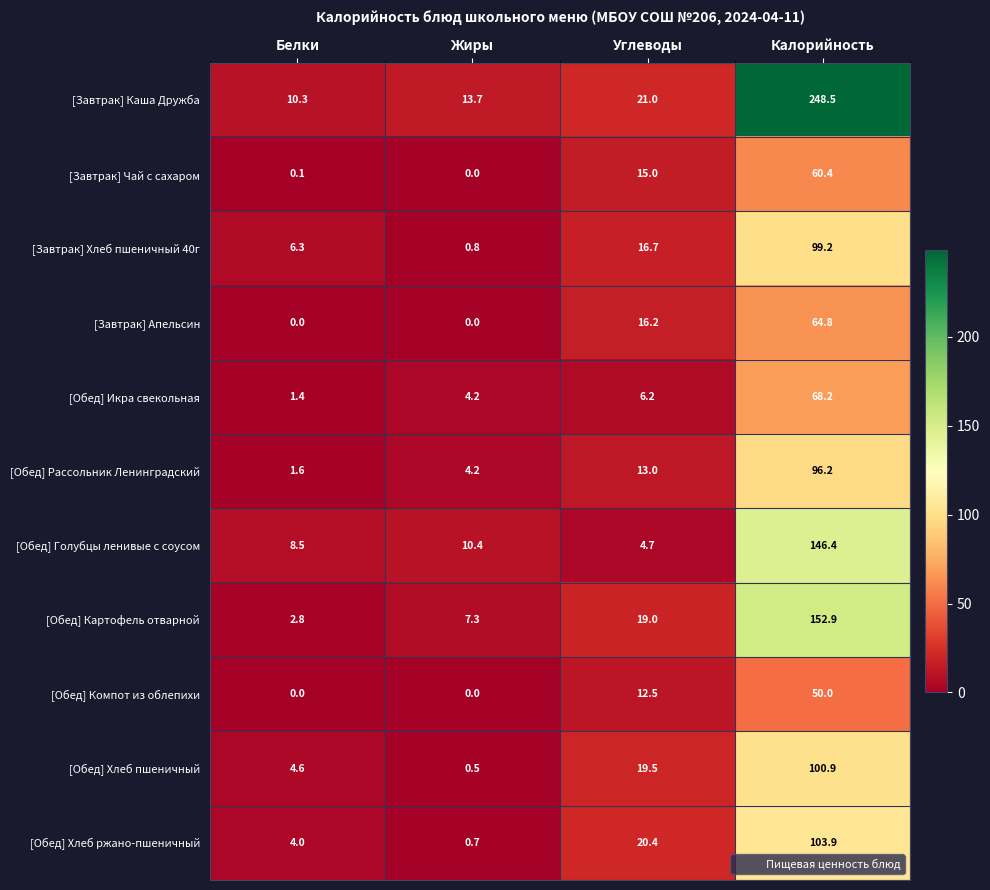

What is the total value across all series at Калорийность?

1191.4